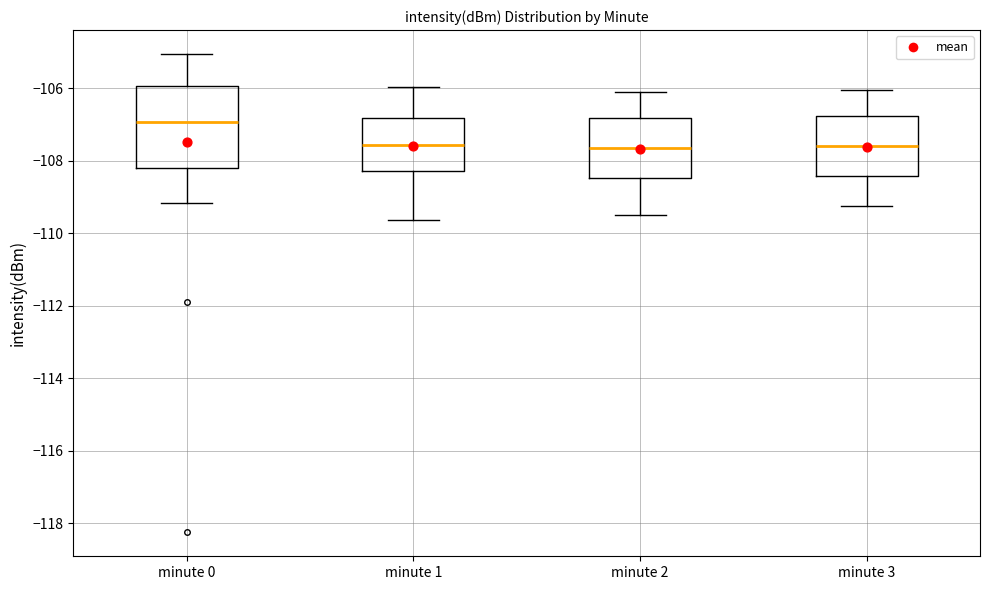

Reading left to right, read every box against the y-axis: the position of its median line, the range the box covers, and the ends of its whiskers. The values are not printed on the chart, so give them approximately, as read against the axis.

minute 0: median -107.0, box -108.2 to -106.0, whiskers -109.2 to -105.0
minute 1: median -107.6, box -108.2 to -106.8, whiskers -109.6 to -106.0
minute 2: median -107.6, box -108.4 to -106.8, whiskers -109.4 to -106.0
minute 3: median -107.6, box -108.4 to -106.8, whiskers -109.2 to -106.0